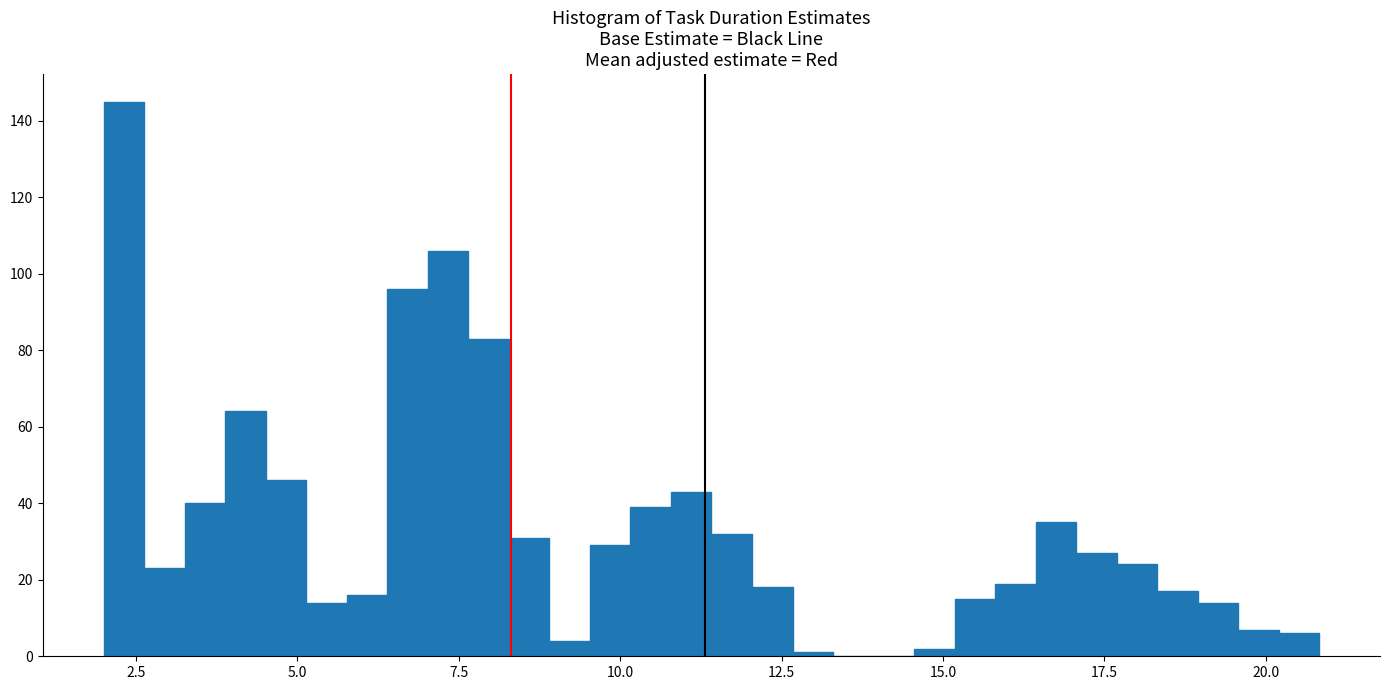

Around what value on the x-axis is the tallest bar? Give the approximate position of its centre, as read against the axis.

2.5